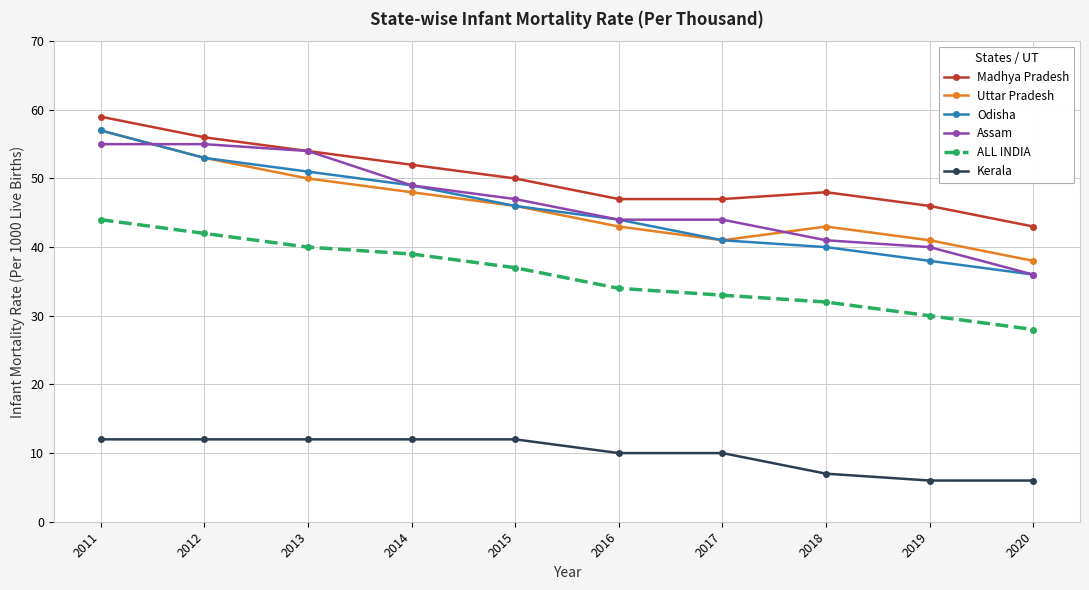

True or false: ALL INDIA has more than 1 points higher than both neighbors.

False